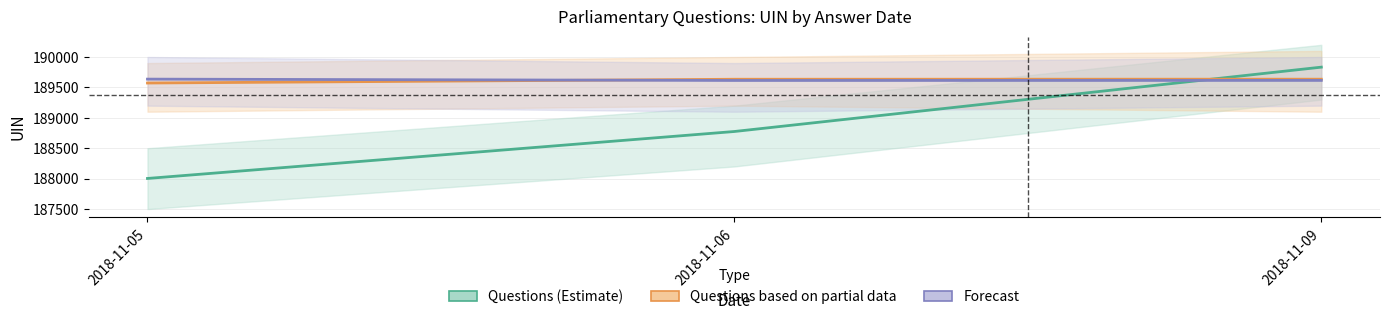

What is the total value across all series at 2018-11-06?

568023